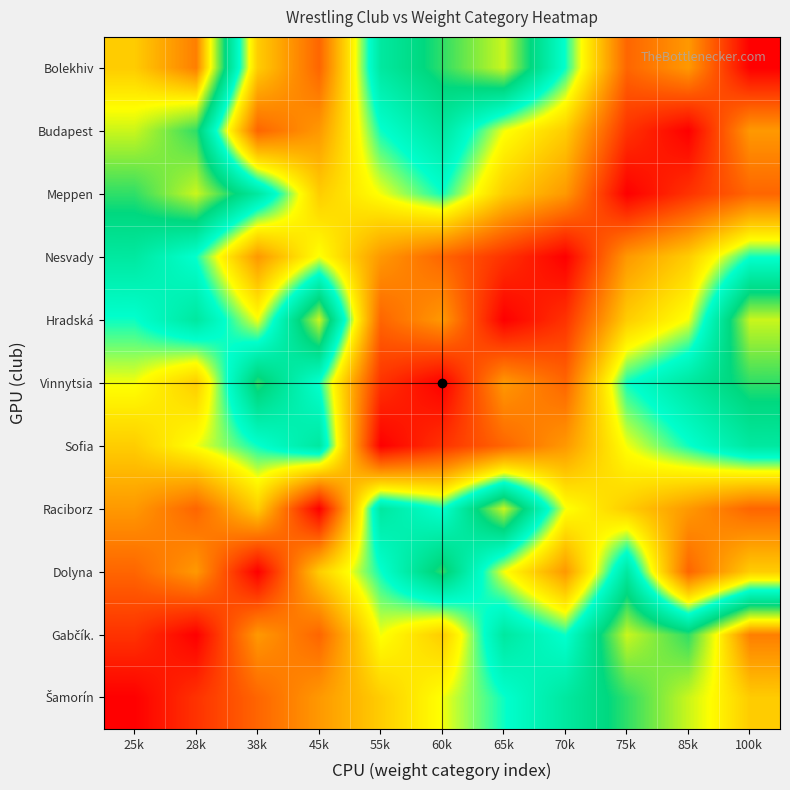

Which label corresponds to the smallest value in the chart?

25k